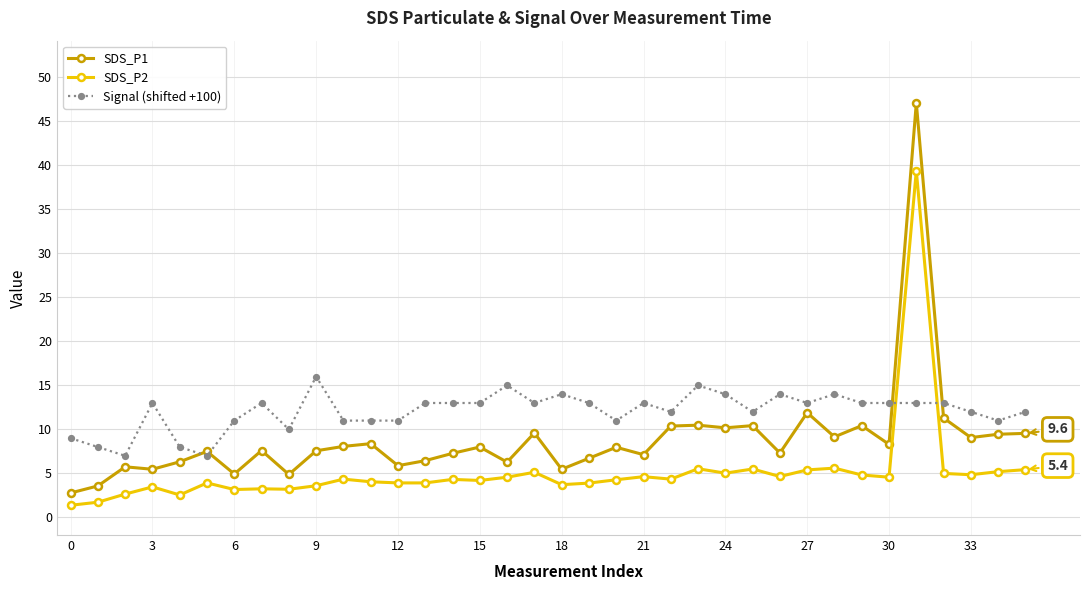

At how many categories does at least one series exceed 27?

1